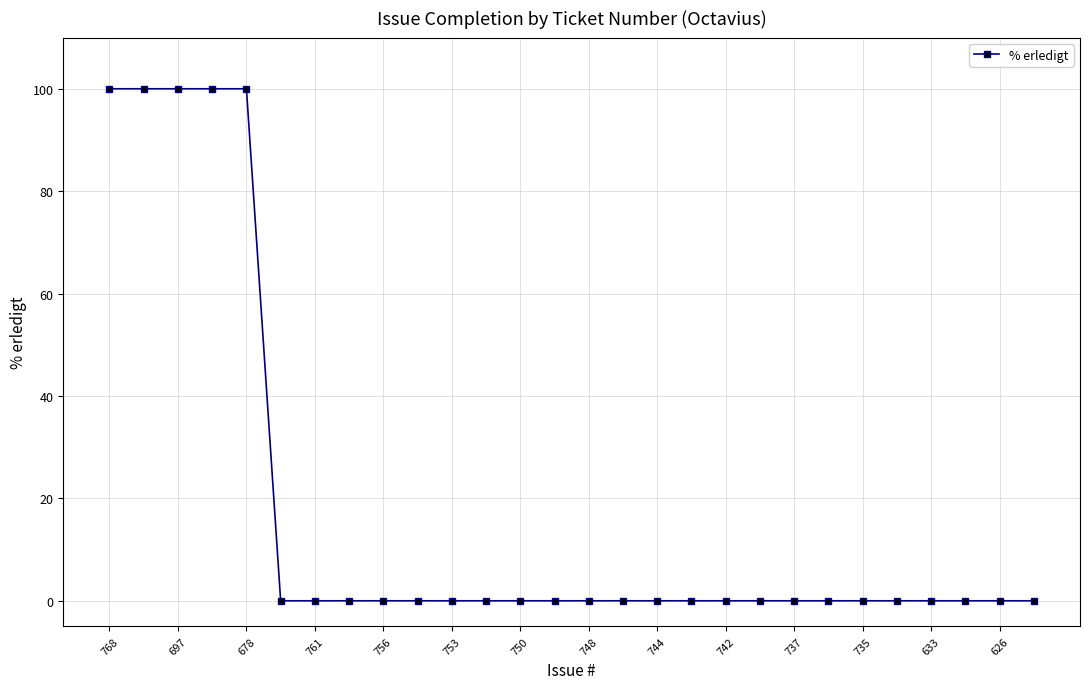

What is the greatest value displayed?

100